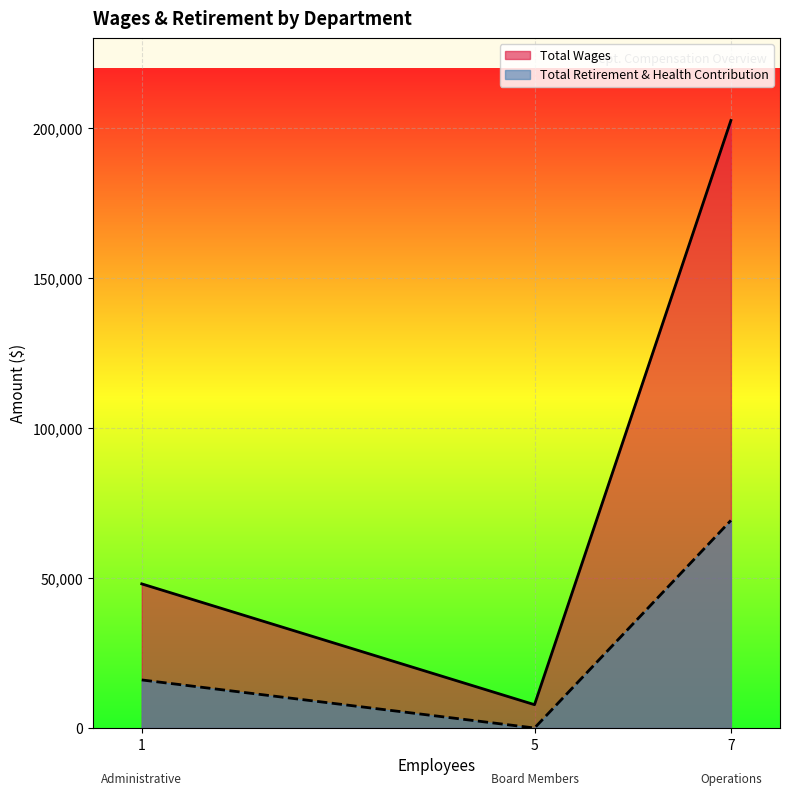

What is the sum of all Total Retirement & Health Contribution values?

85232